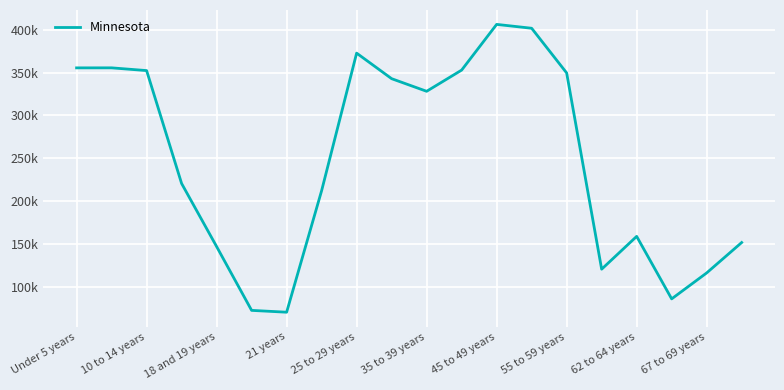

What is the minimum value shown in the chart?

70594